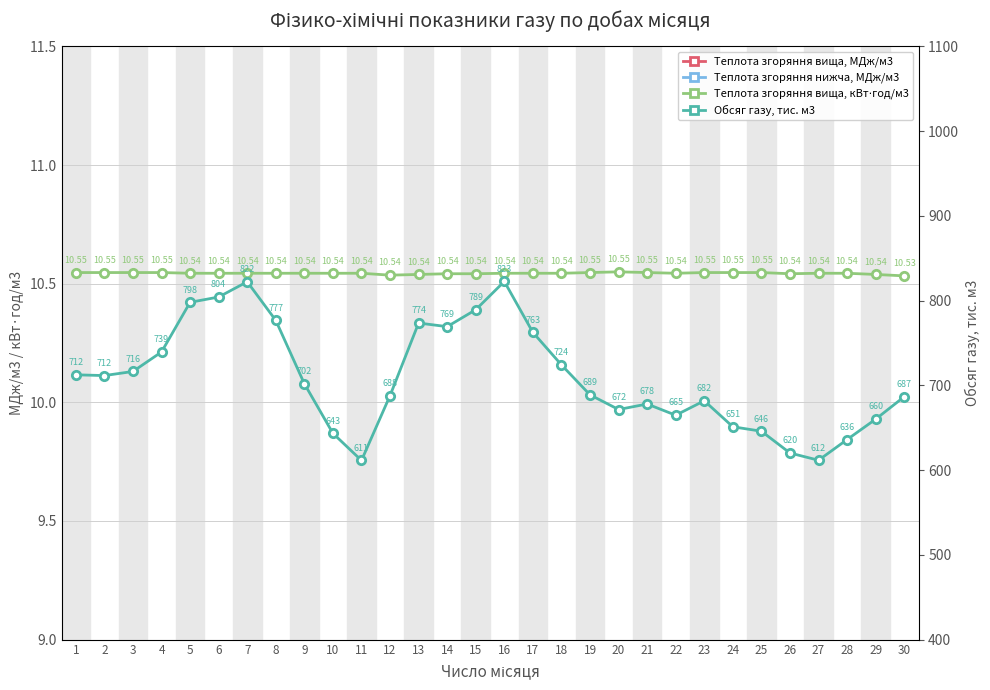

True or false: Обсяг газу, тис. м3 and Теплота згоряння вища, кВт⋅год/м3 intersect in this chart.

False